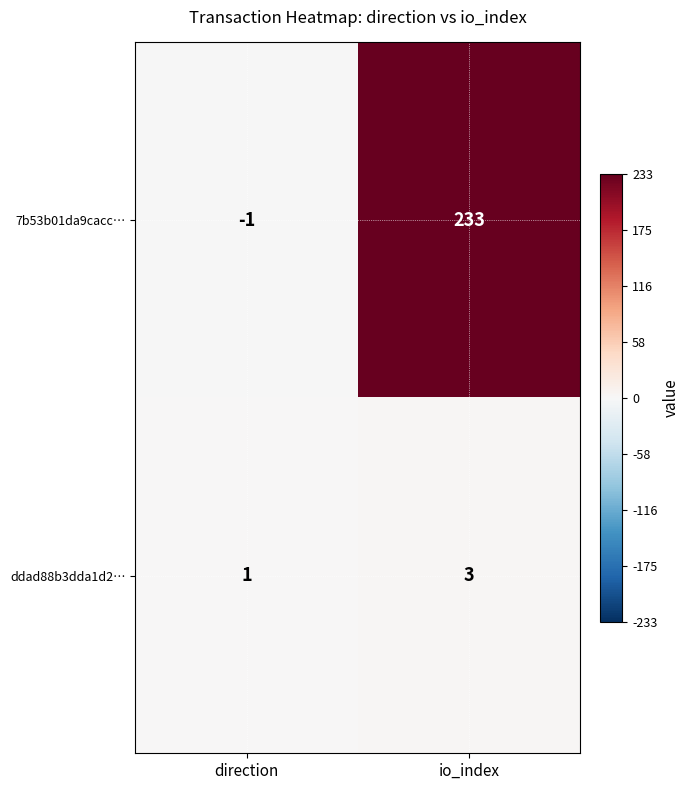

The value of ddad88b3dda1d2… at io_index is 4. True or false?

False